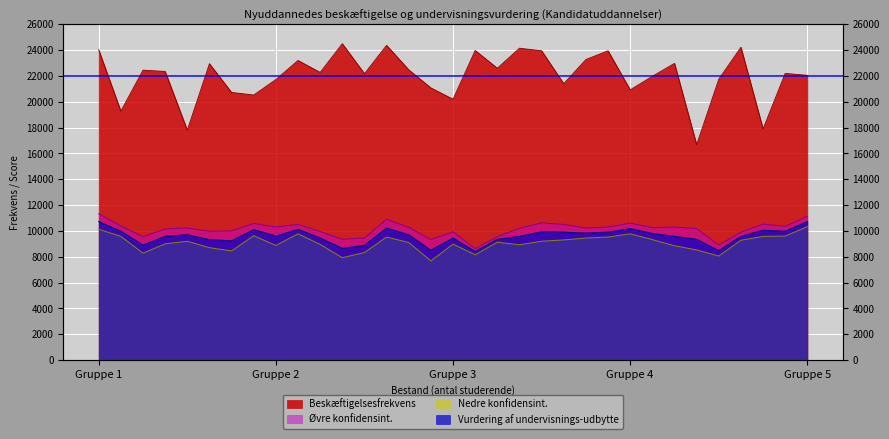

Read the Øvre konfidensint. value at 239.

10375.0